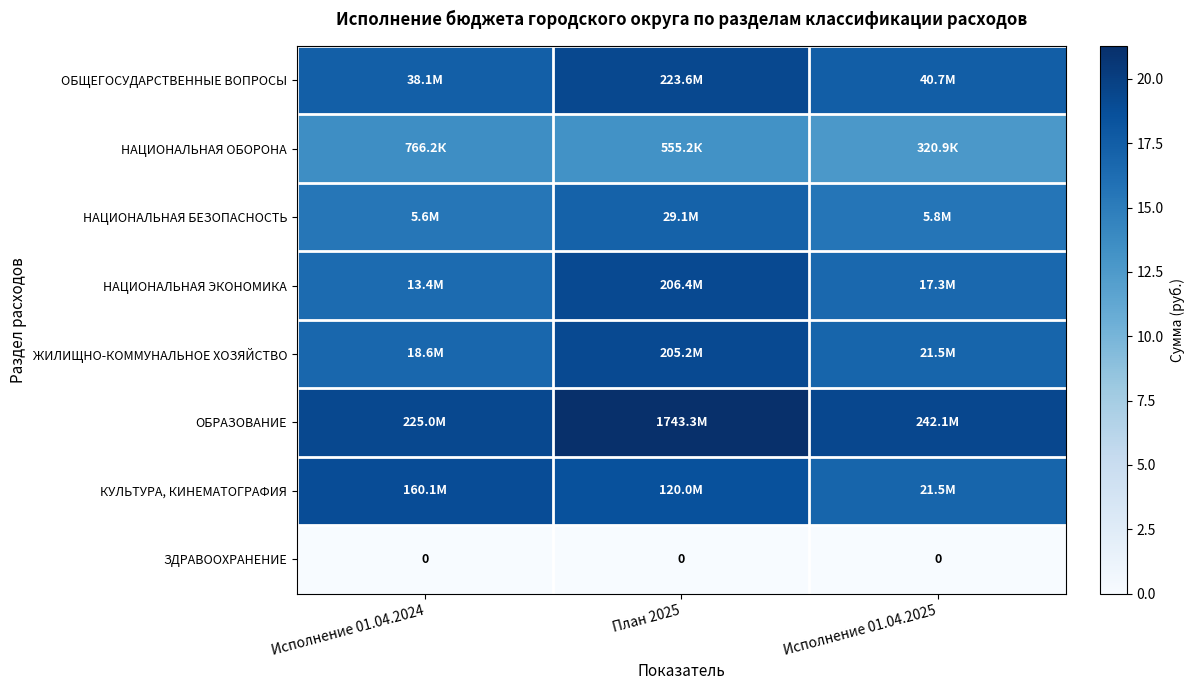

What is the difference between the highest and lowest values at Исполнение 01.04.2025?

19.3